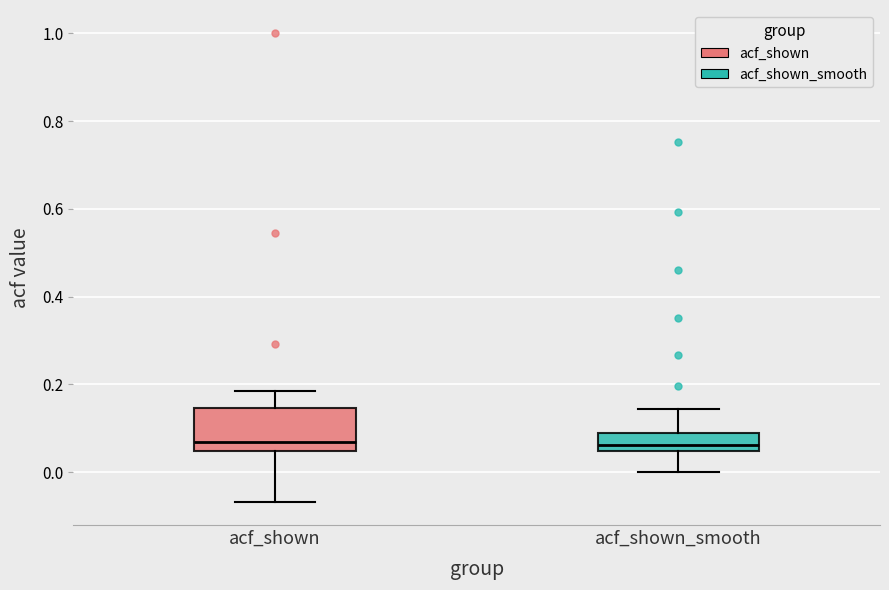

Where does the lower whisker of the box for acf_shown end on the y-axis? The values are not printed on the chart, so give them approximately, as read against the axis.

-0.06